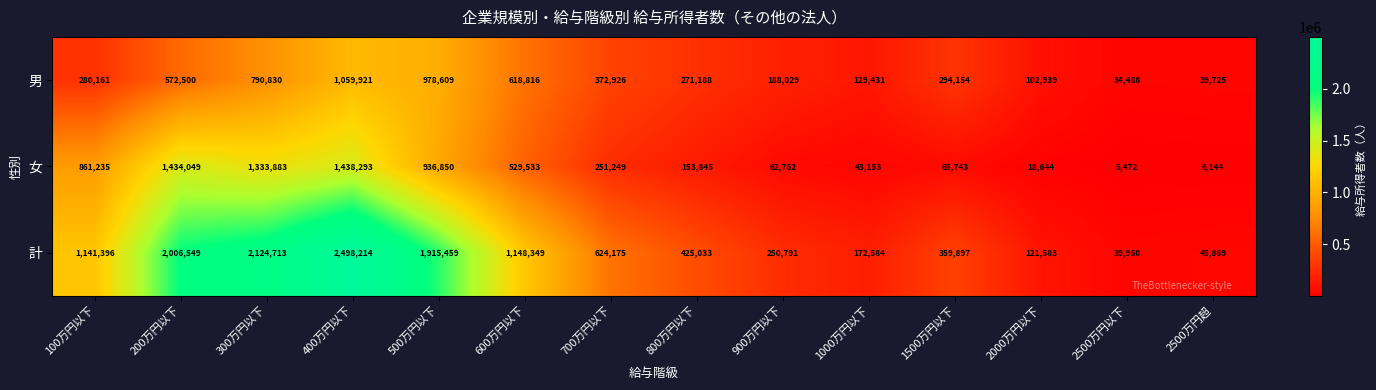

What is the difference between the highest and lowest values at 2500万円以下?

34488